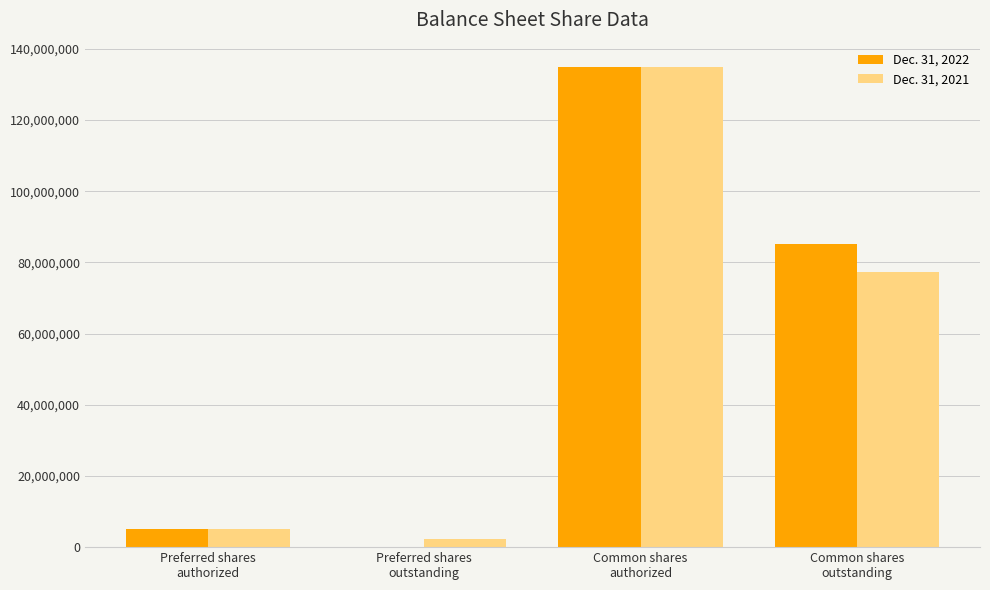

What are all the series names shown in the legend?

Dec. 31, 2022, Dec. 31, 2021